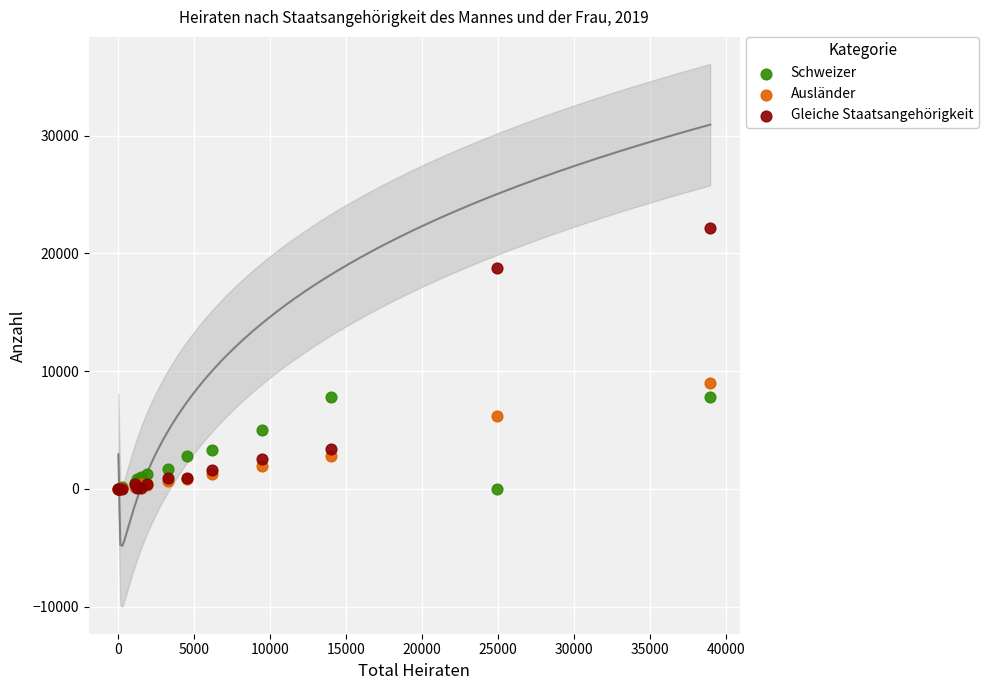

In the Gleiche Staatsangehörigkeit series, what Y value is closest to 11085?

18769